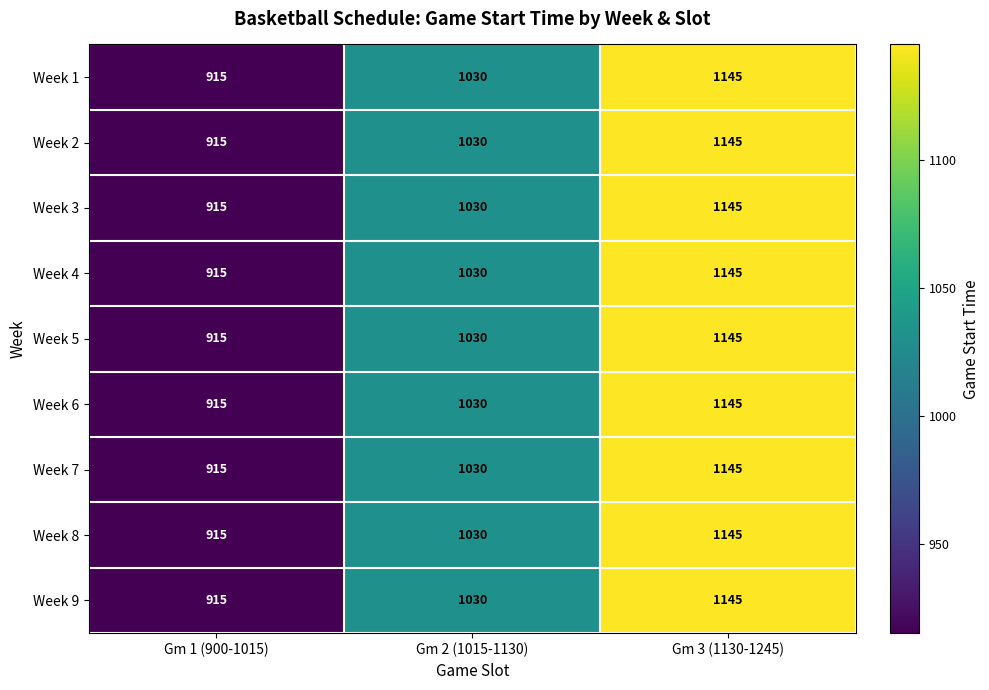

How many series are shown in this chart?

9